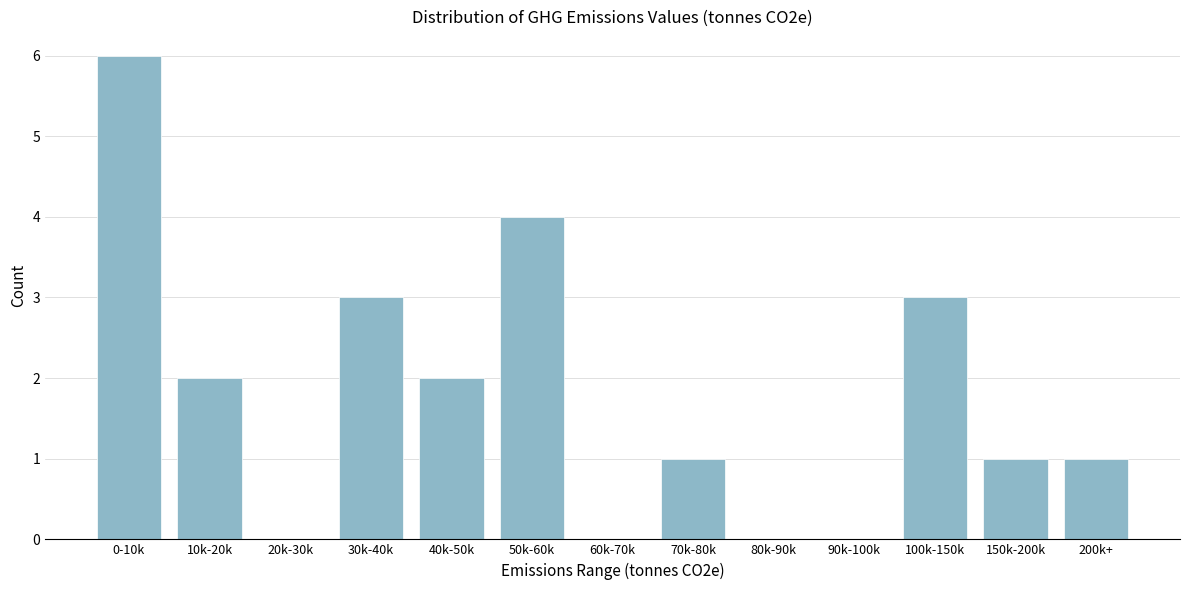

Reading left to right, transcribe all the data shown in this chart.

0-10k=6	10k-20k=2	20k-30k=0	30k-40k=3	40k-50k=2	50k-60k=4	60k-70k=0	70k-80k=1	80k-90k=0	90k-100k=0	100k-150k=3	150k-200k=1	200k+=1